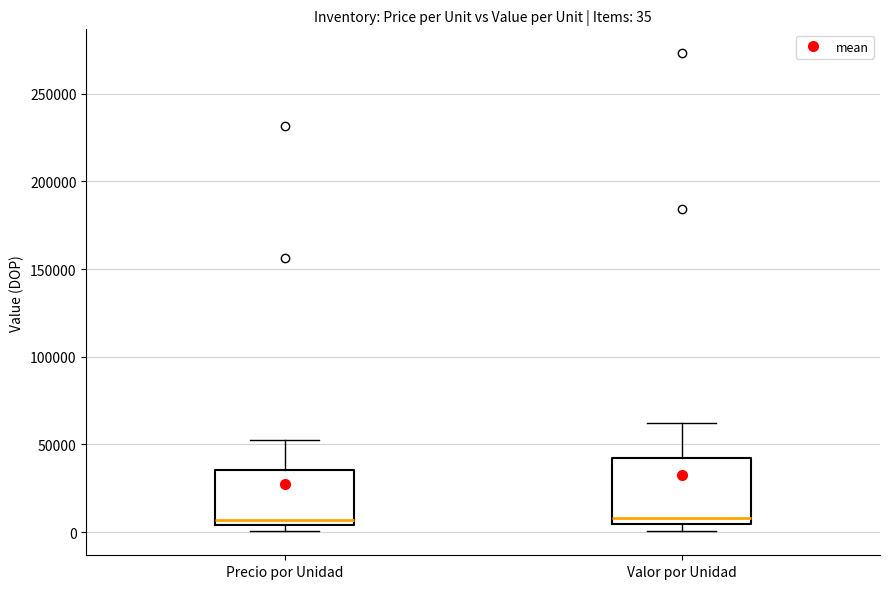

Comparing the boxes themselves (not the whiskers), which one is the tallest?

Valor por Unidad